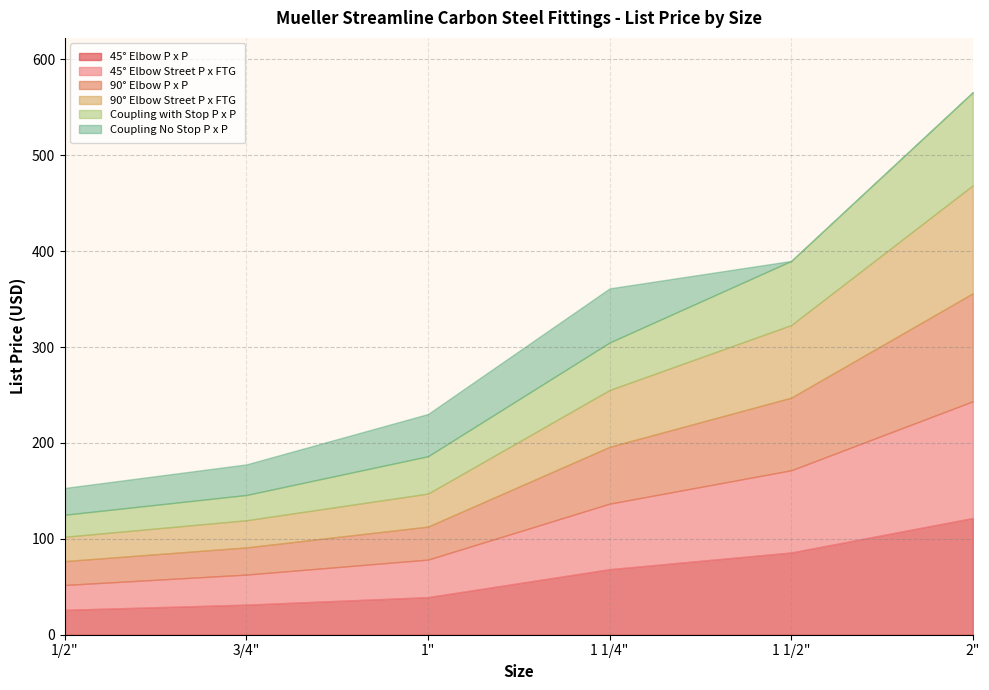

True or false: Coupling No Stop P x P has a value of 56.4 at 1 1/4".

True